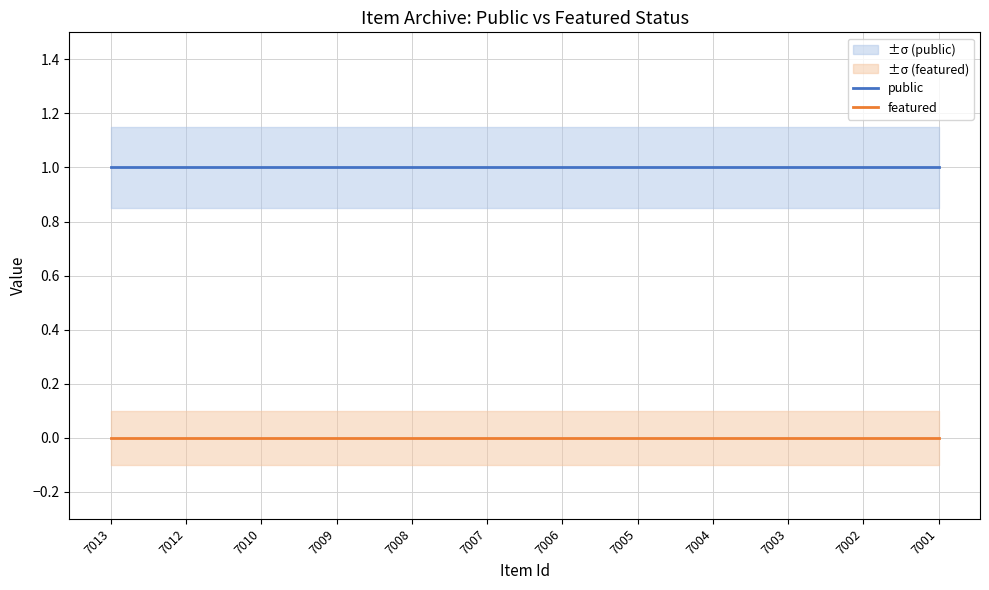

How many distinct data groups are displayed?

2